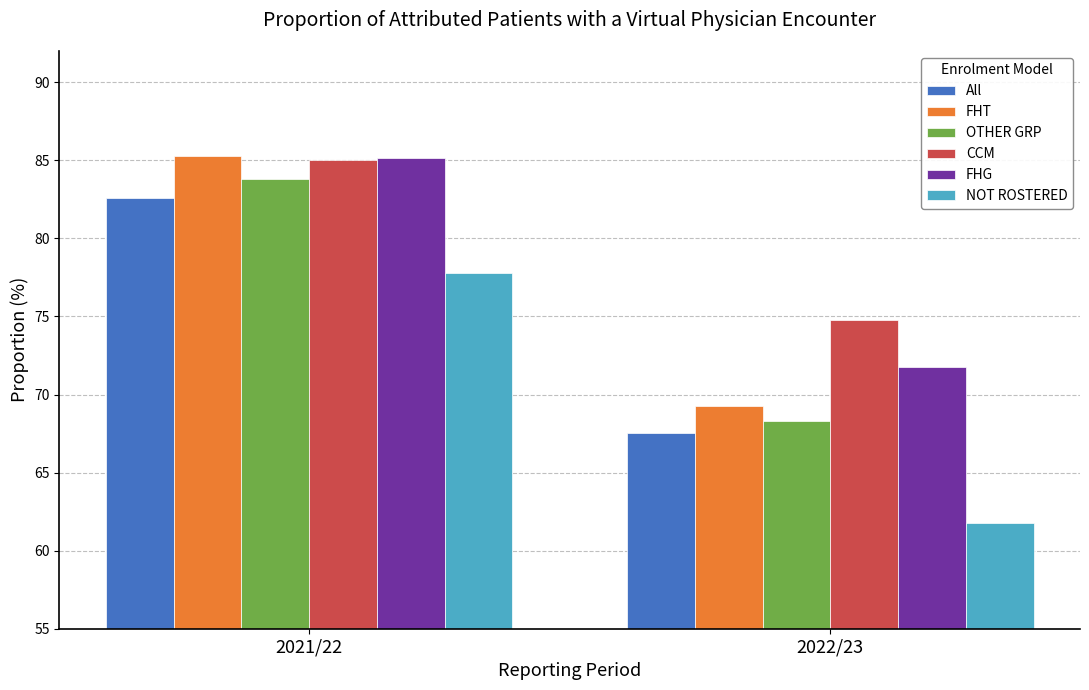

Which category has the highest value in the CCM series?

2021/22